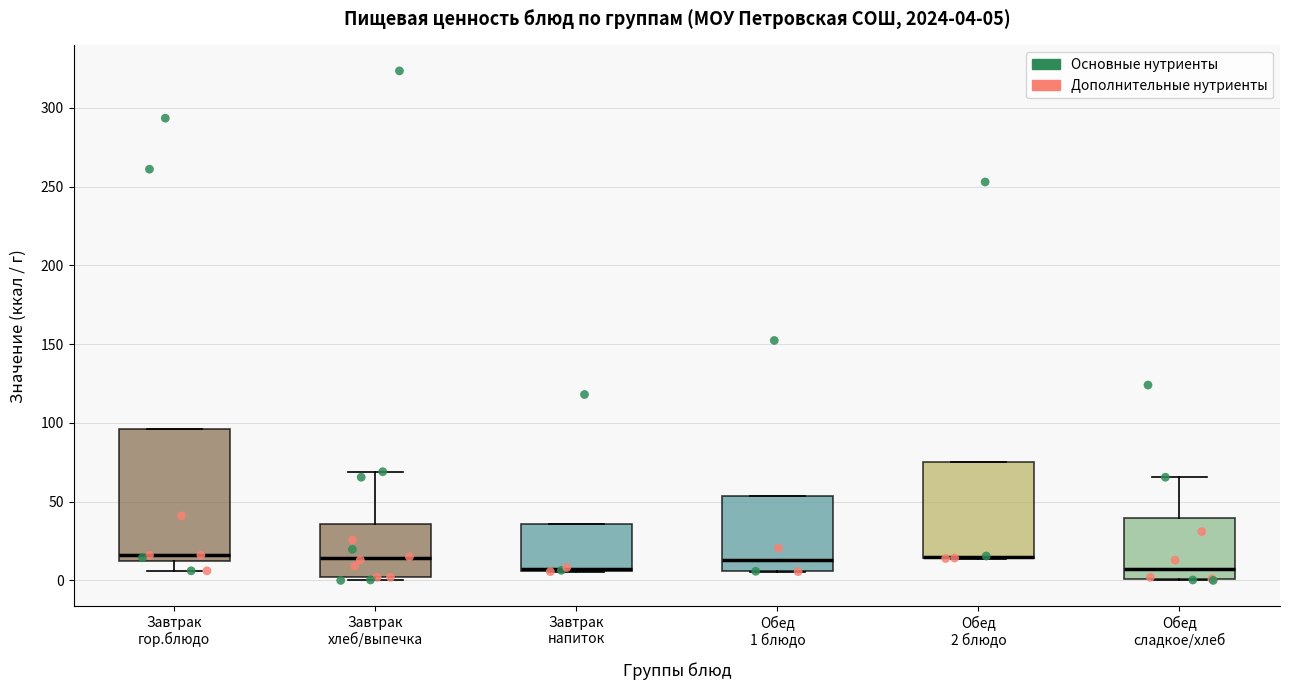

Which box is the tallest, from its lower edge to its upper edge?

Завтрак гор.блюдо